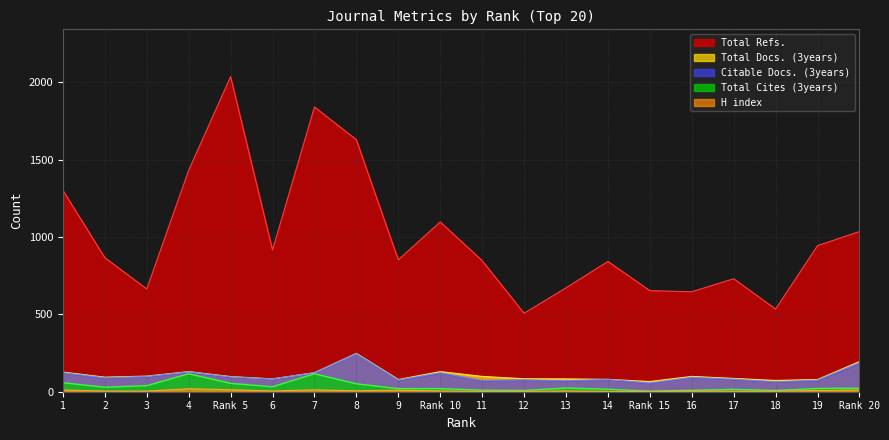

Which series has the largest total across all categories?

Total Refs.